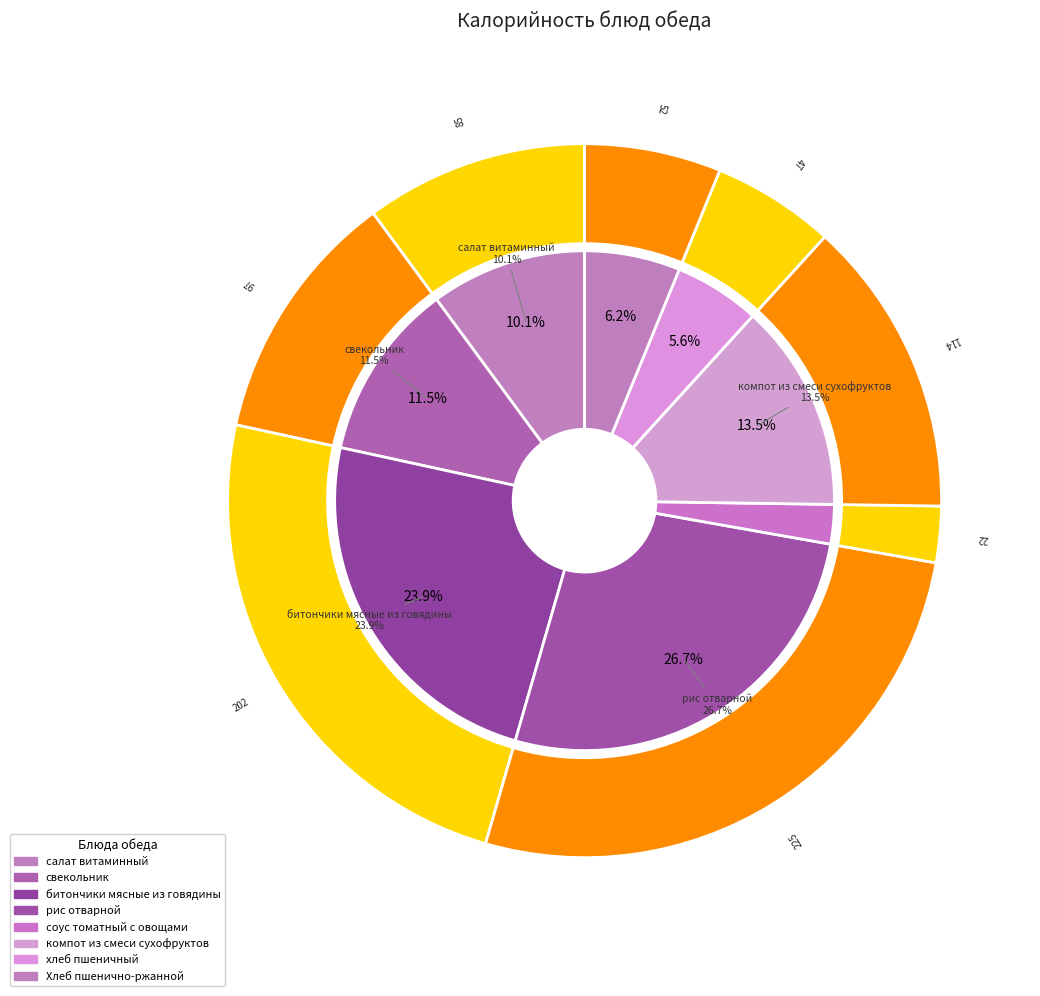

To the nearest percent, what is the average slice percentage?

12%